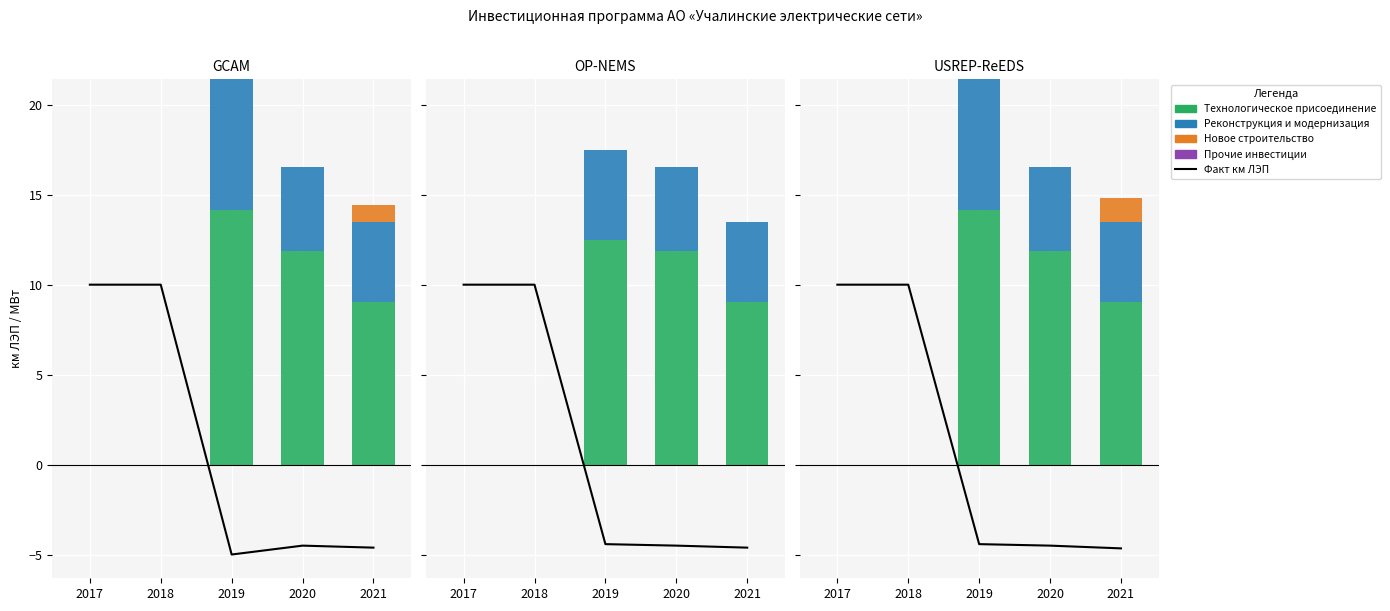

Rank the series by their maximum value, from lowest to highest.

Прочие инвестиции, Новое строительство, Реконструкция и модернизация, Факт км ЛЭП, Технологическое присоединение